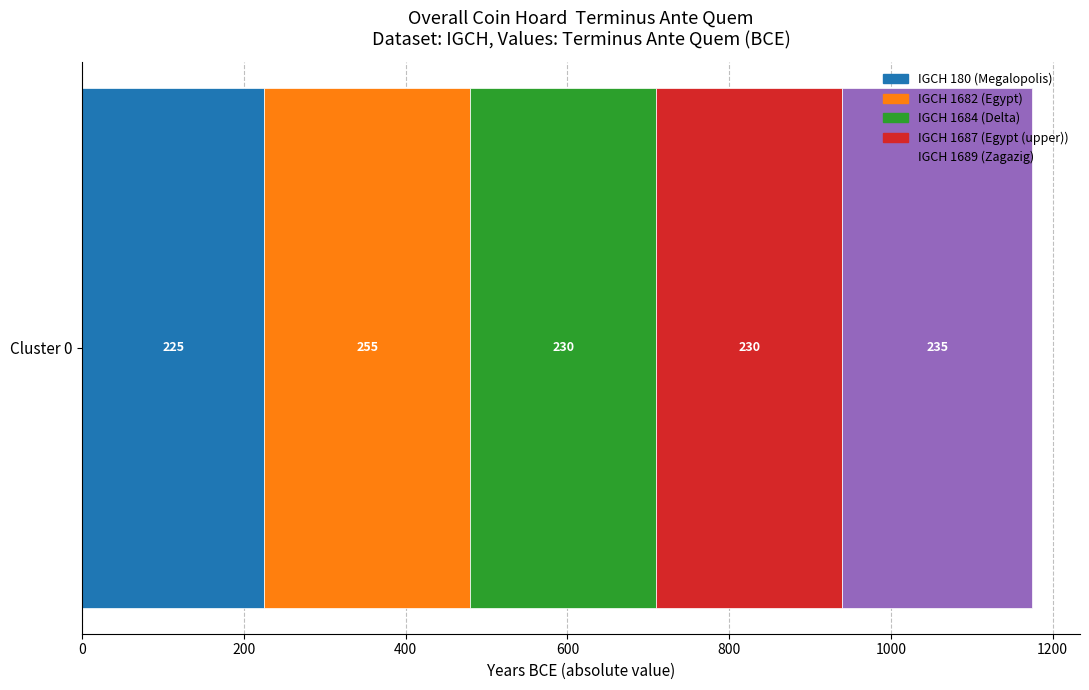

How many data points does each series have?

1